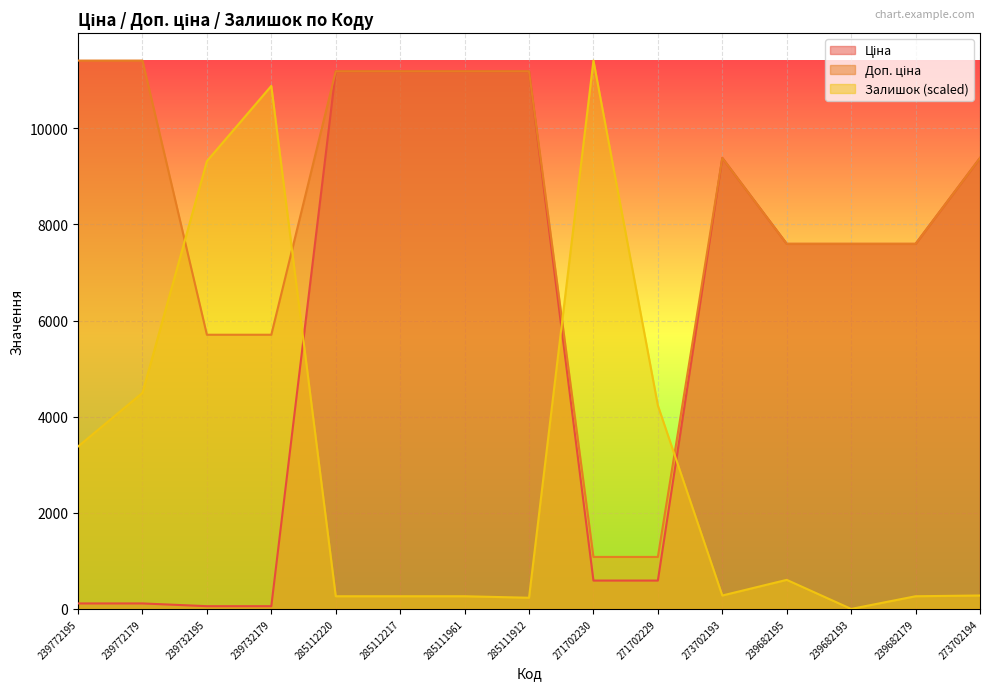

How many values in the Доп. ціна series are below 9383?

7